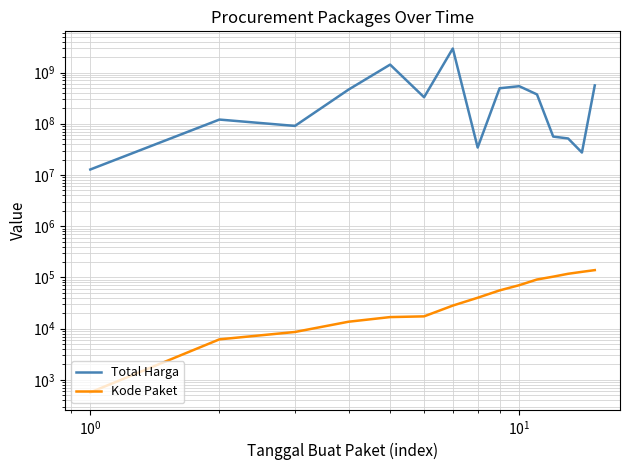

True or false: Total Harga has a value of 195501251.0 at $\mathdefault{10^{3}}$.

False